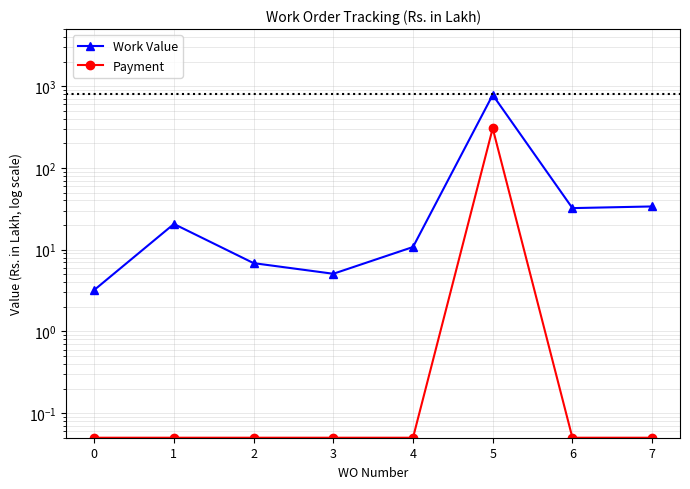

At which label does Work Value first exceed 20?

1